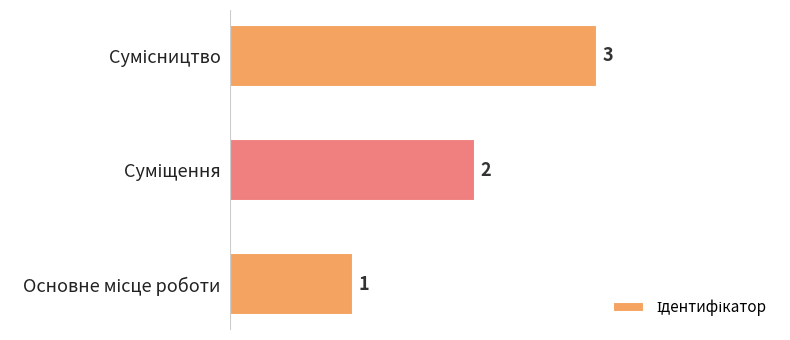

What is the sum of all values?

6